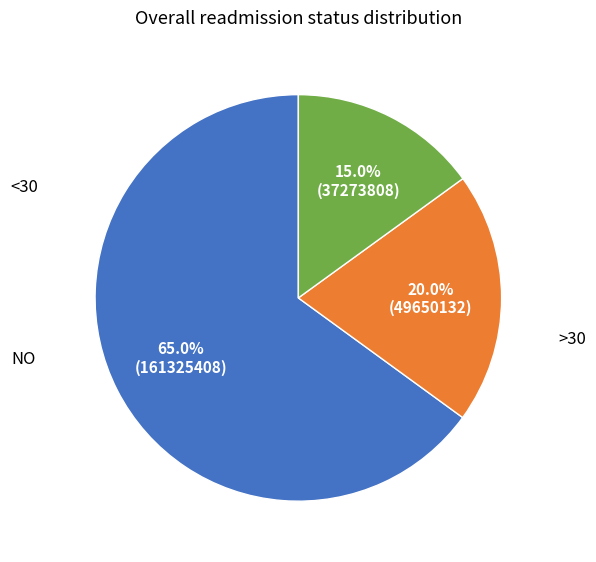

Is there a majority slice in this chart?

Yes